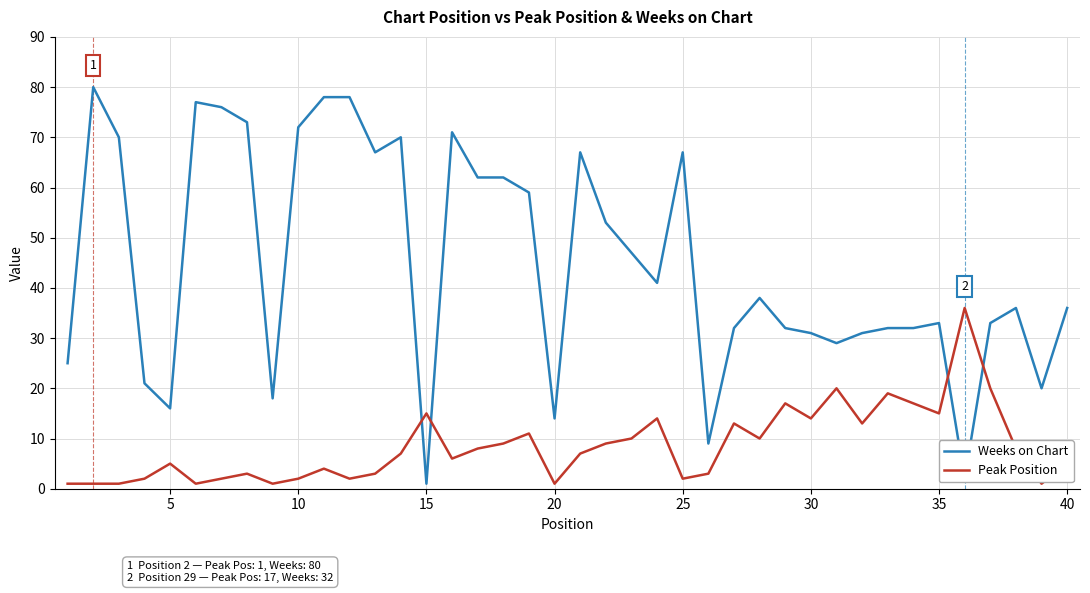

True or false: Weeks on Chart has more than 1 interior local peaks.

True